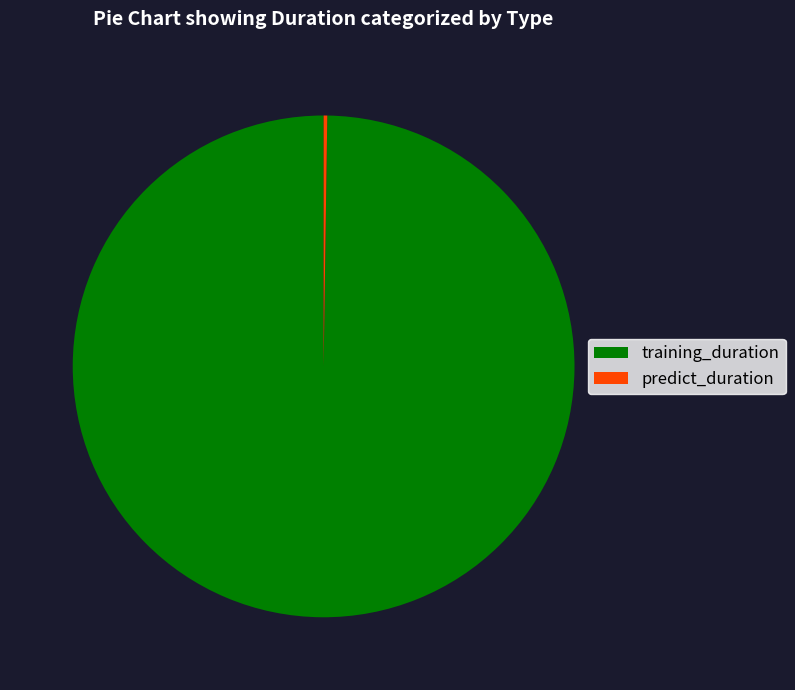

Does any single category account for the majority?

Yes